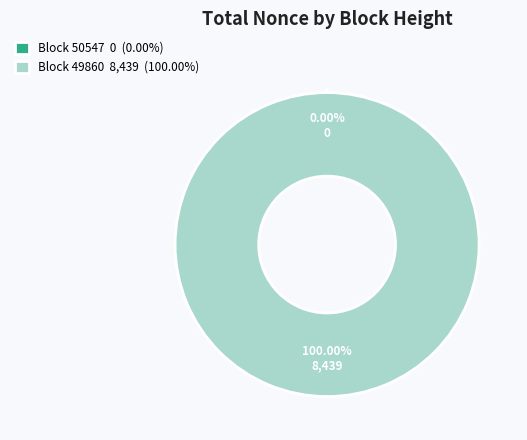

Which category has the biggest portion of the pie?

49860